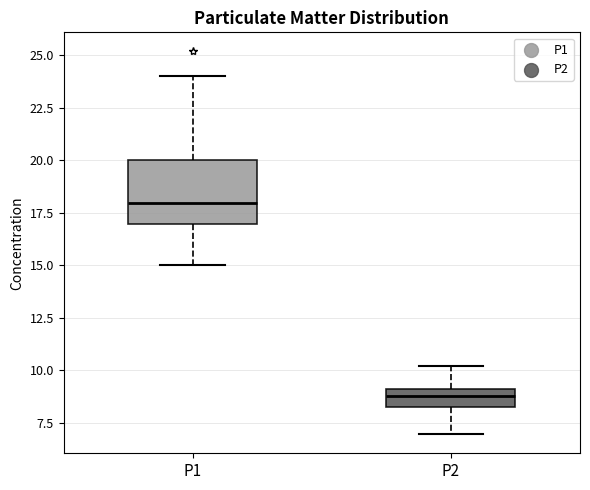

Which box is the tallest, from its lower edge to its upper edge?

P1